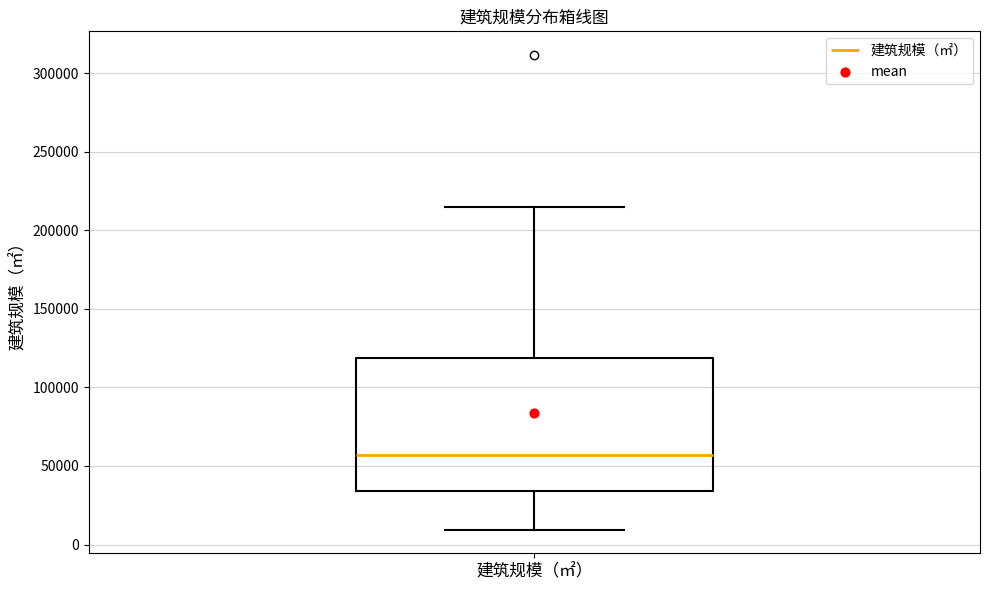

Read this box plot against the y-axis: the position of the median line, the range covered by the box, and the ends of both whiskers. The values are not printed on the chart, so give them approximately, as read against the axis.

median 55000, box 35000 to 120000, whiskers 10000 to 215000